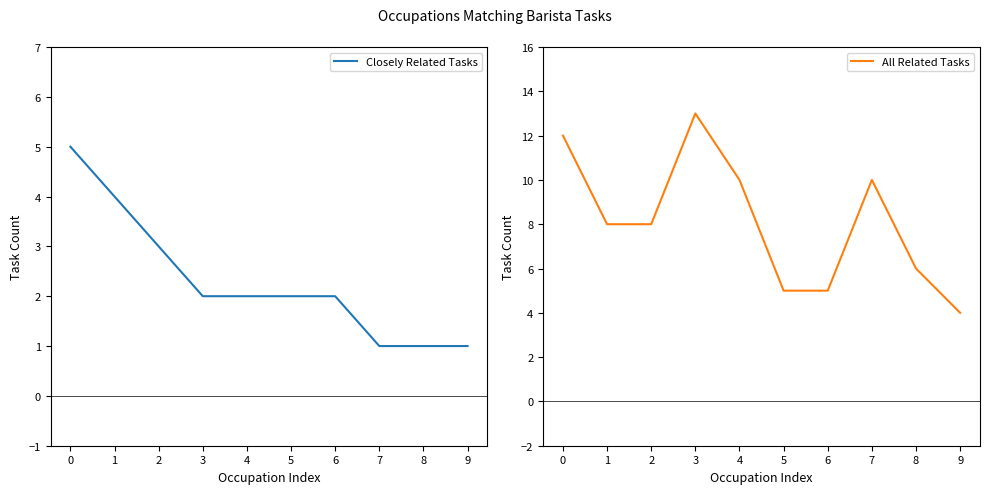

True or false: Closely Related Tasks and All Related Tasks cross at least once.

False